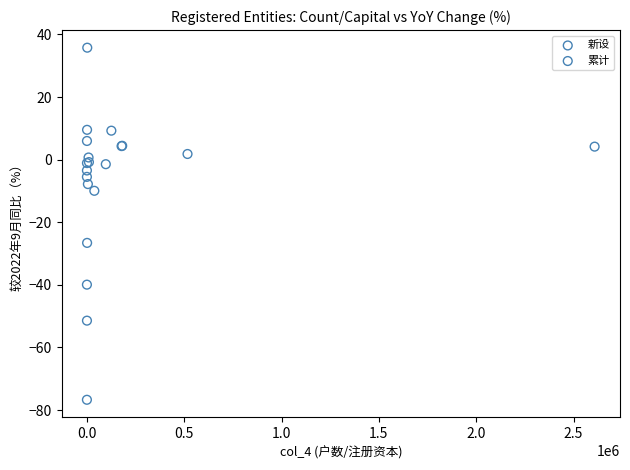

Which series reaches the maximum Y coordinate?

新设